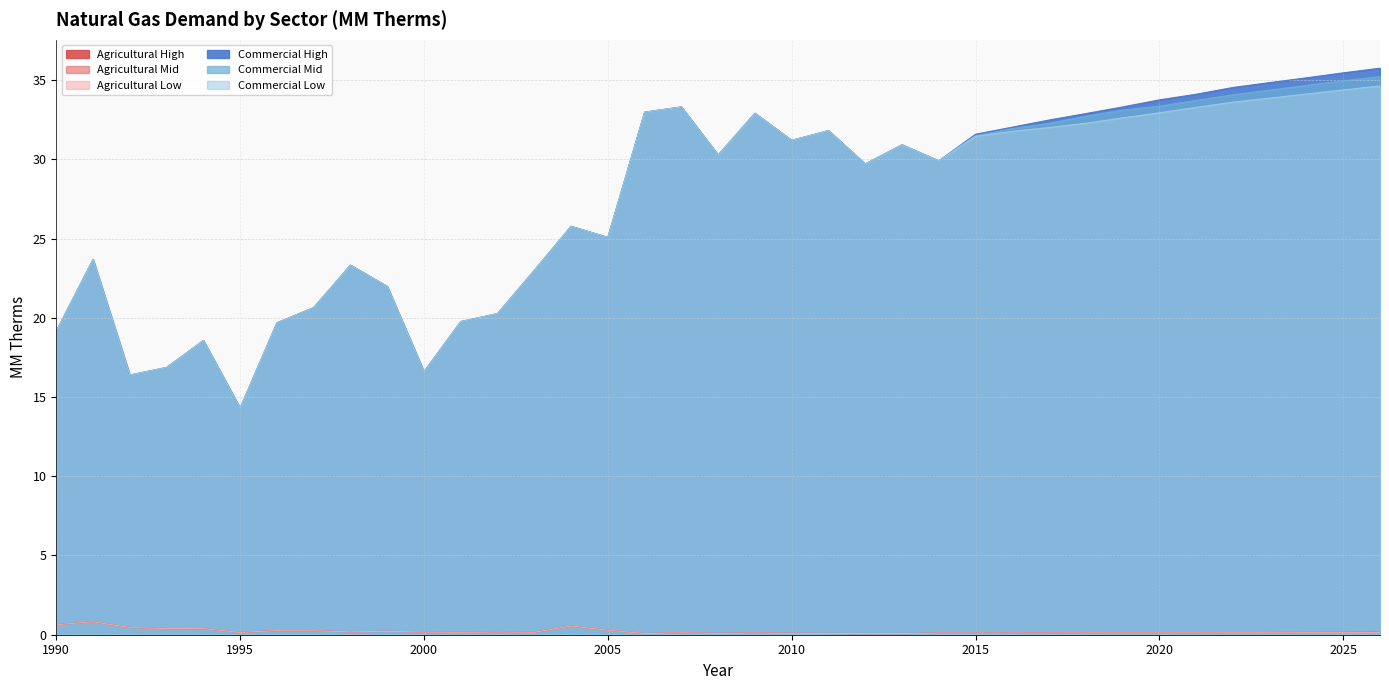

Is the value of Agricultural Low at 2013 greater than the value of Commercial Low at 1999?

No